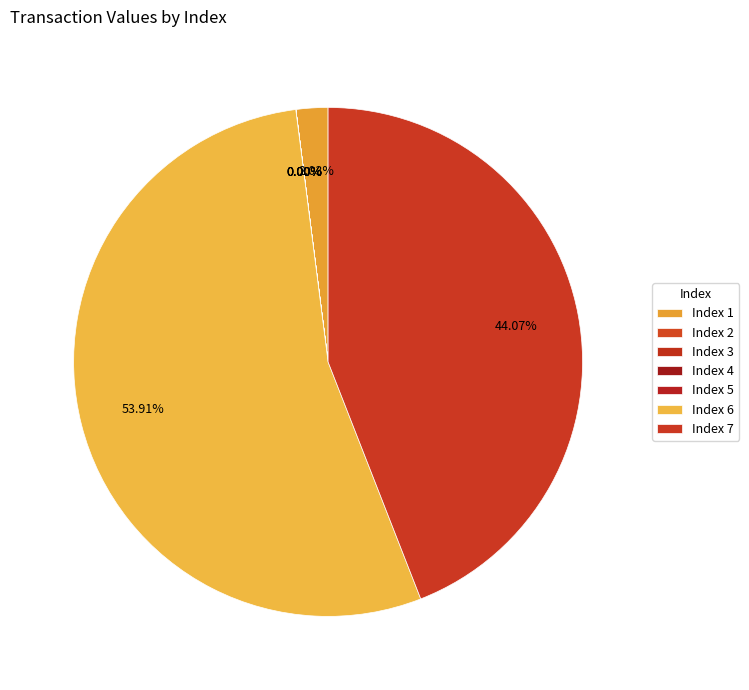

Count the number of slices in the pie.

7